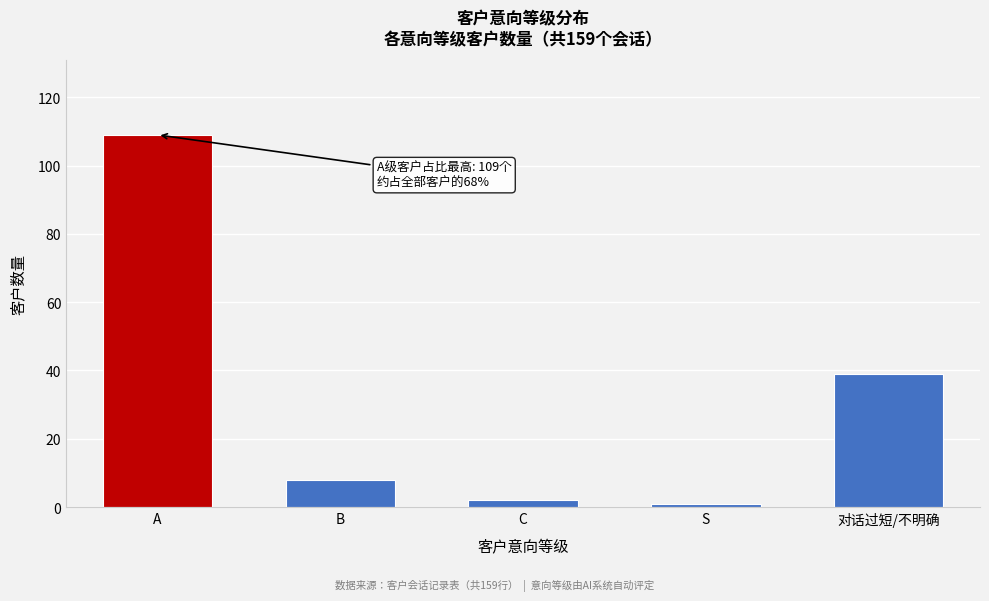

Reading left to right, what are all the values shown in this chart?

109	8	2	1	39